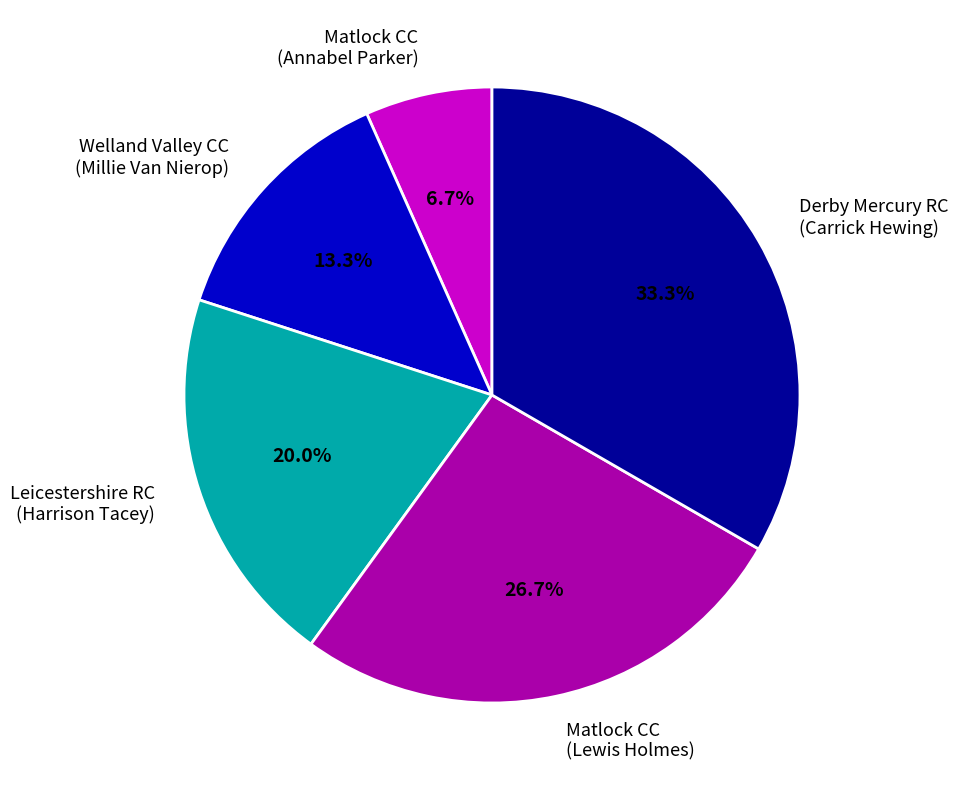

Does any single category account for the majority?

No